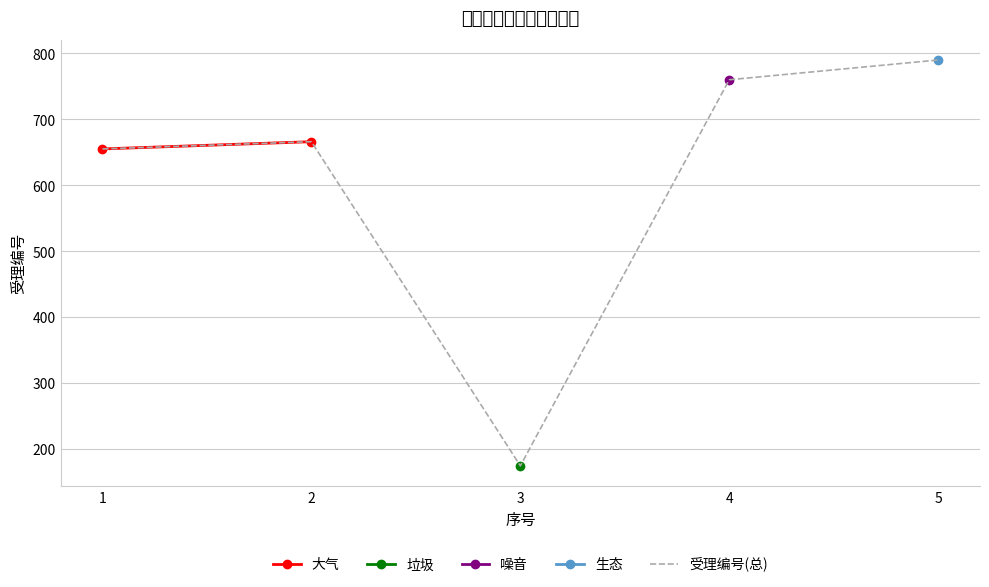

True or false: the data has more than 0 interior local peaks.

True